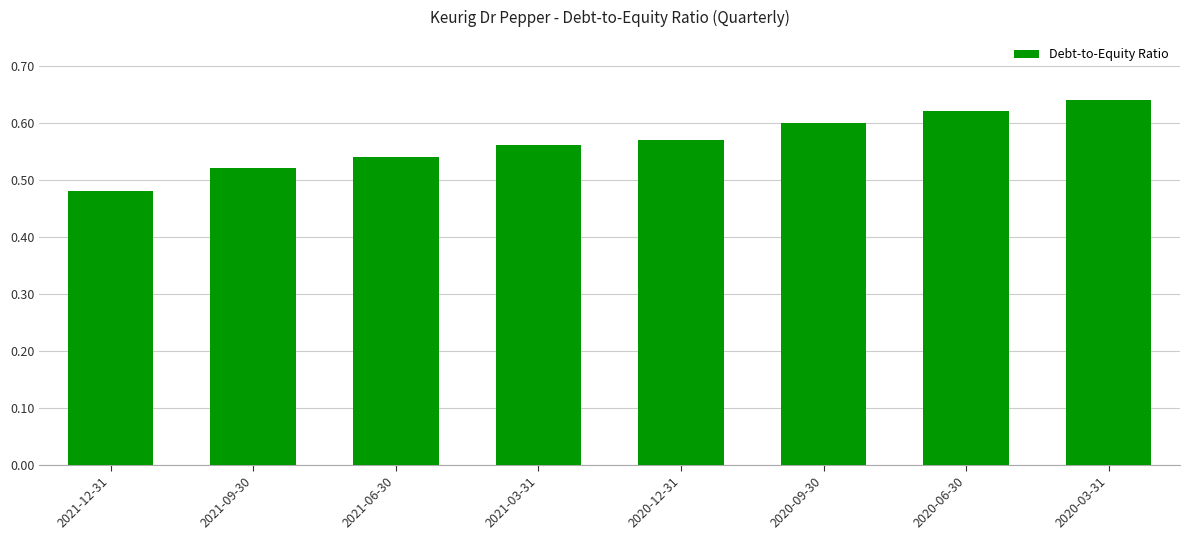

Does the chart contain any negative values?

No